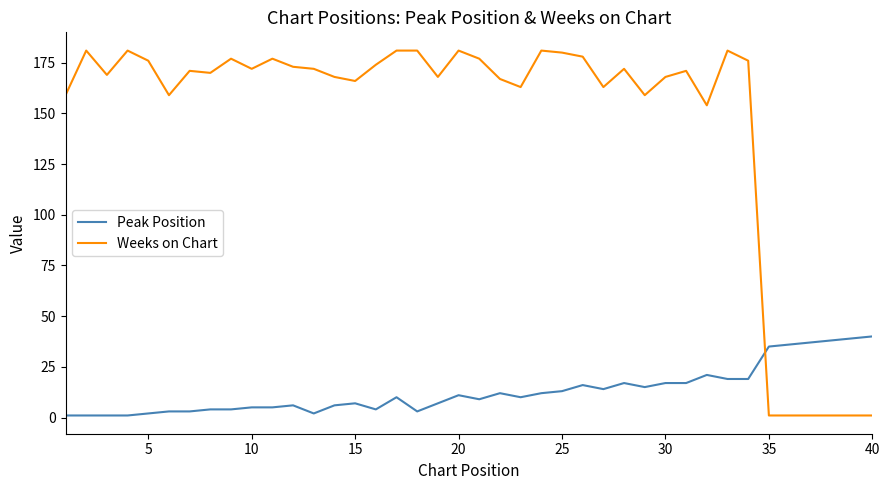

Is this an area chart (filled region under the line)?

No